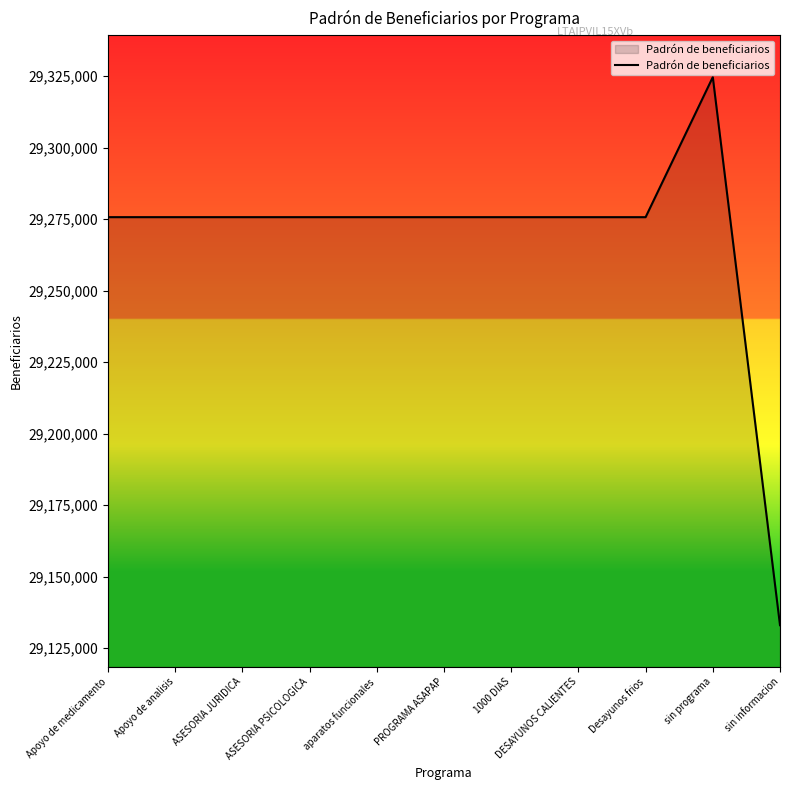

What is the difference between the second highest and second lowest values?

8